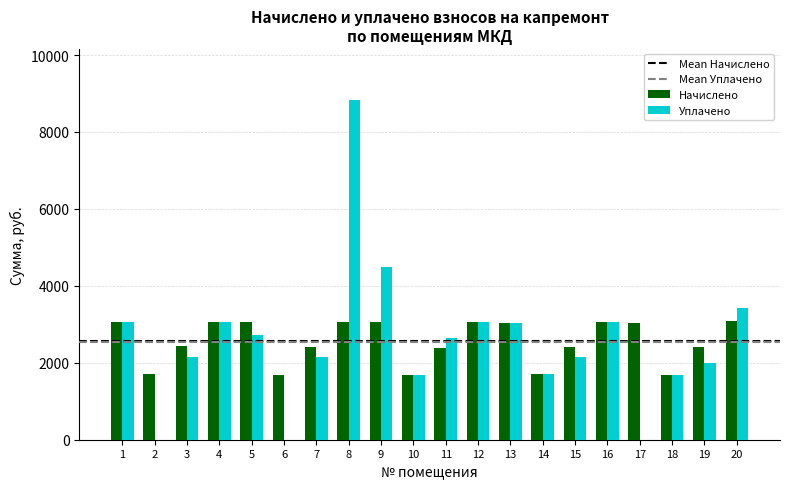

The Начислено series shows 1640.9 at 17. True or false?

False